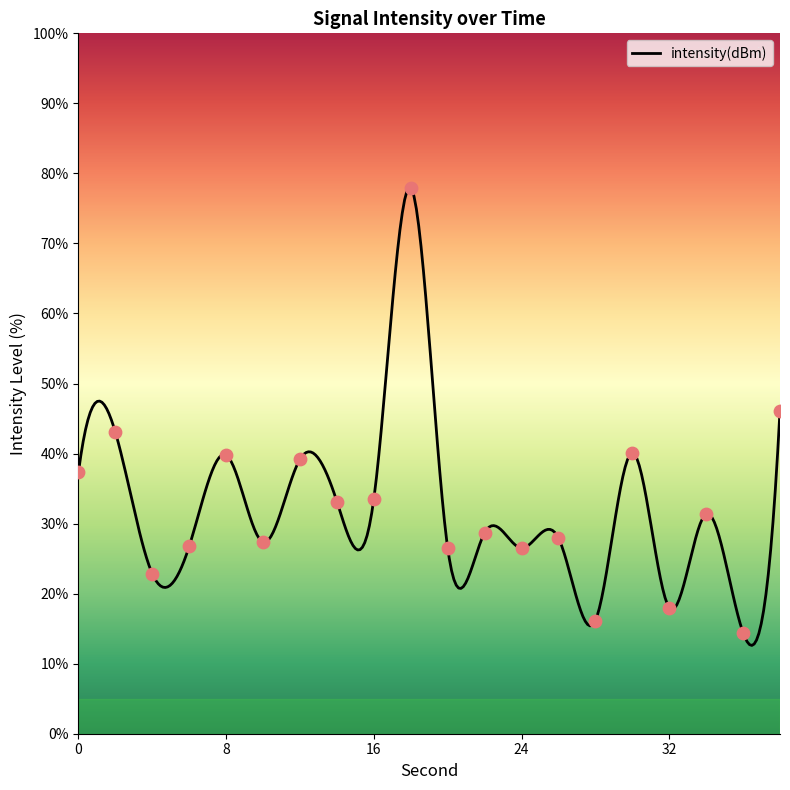

What is the change in value from 10 to 14?

+5.8